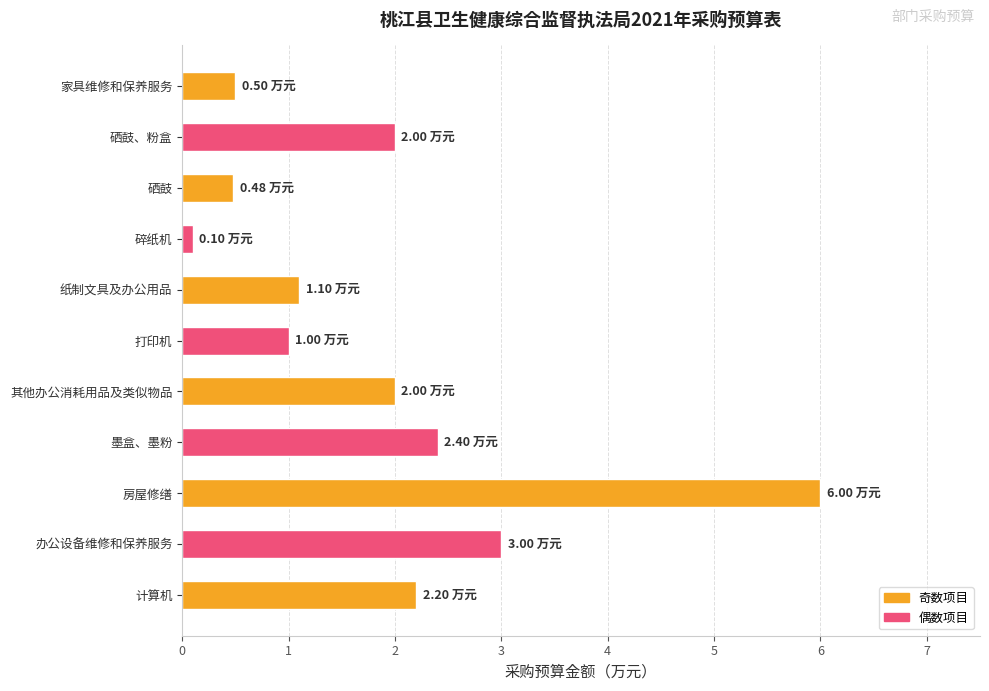

Does the chart contain stacked bars?

No